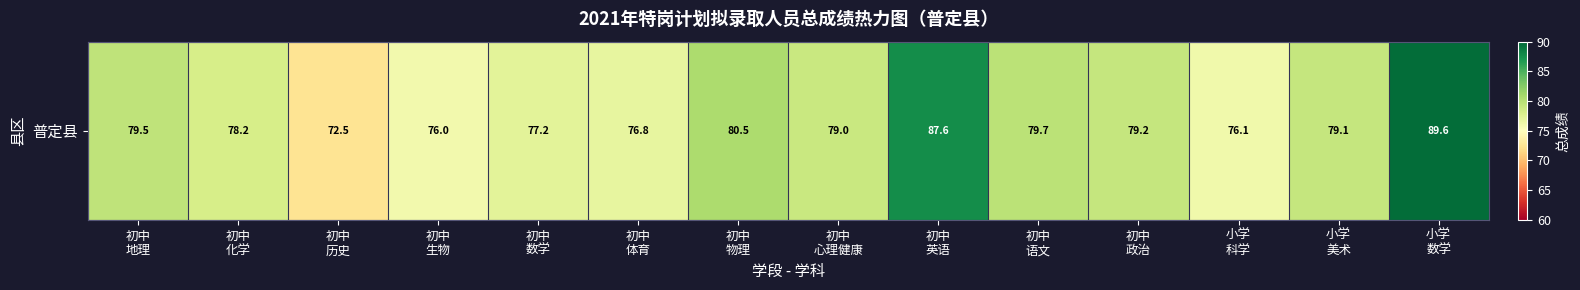

Which category has the lowest value across all series?

初中
历史